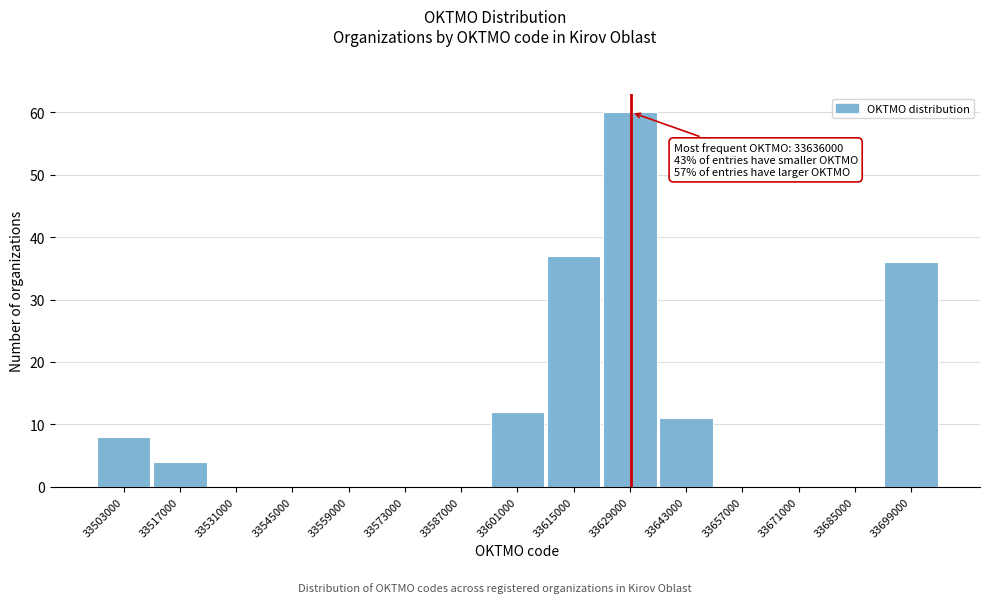

Reading left to right, transcribe all the data shown in this chart.

33503000=8	33517000=4	33531000=0	33545000=0	33559000=0	33573000=0	33587000=0	33601000=12	33615000=37	33629000=60	33643000=11	33657000=0	33671000=0	33685000=0	33699000=36